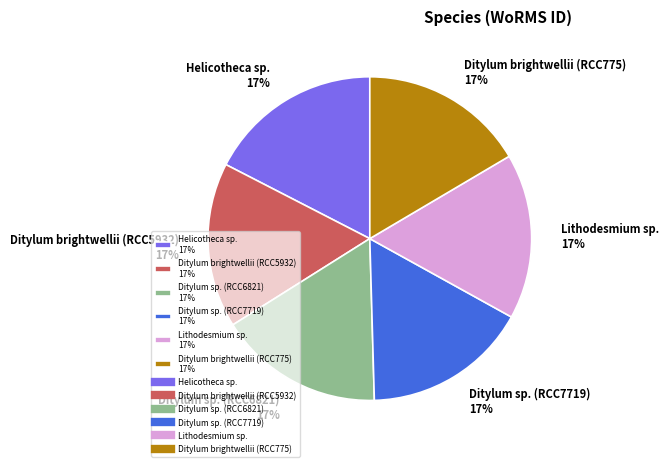

Count the number of slices in the pie.

6